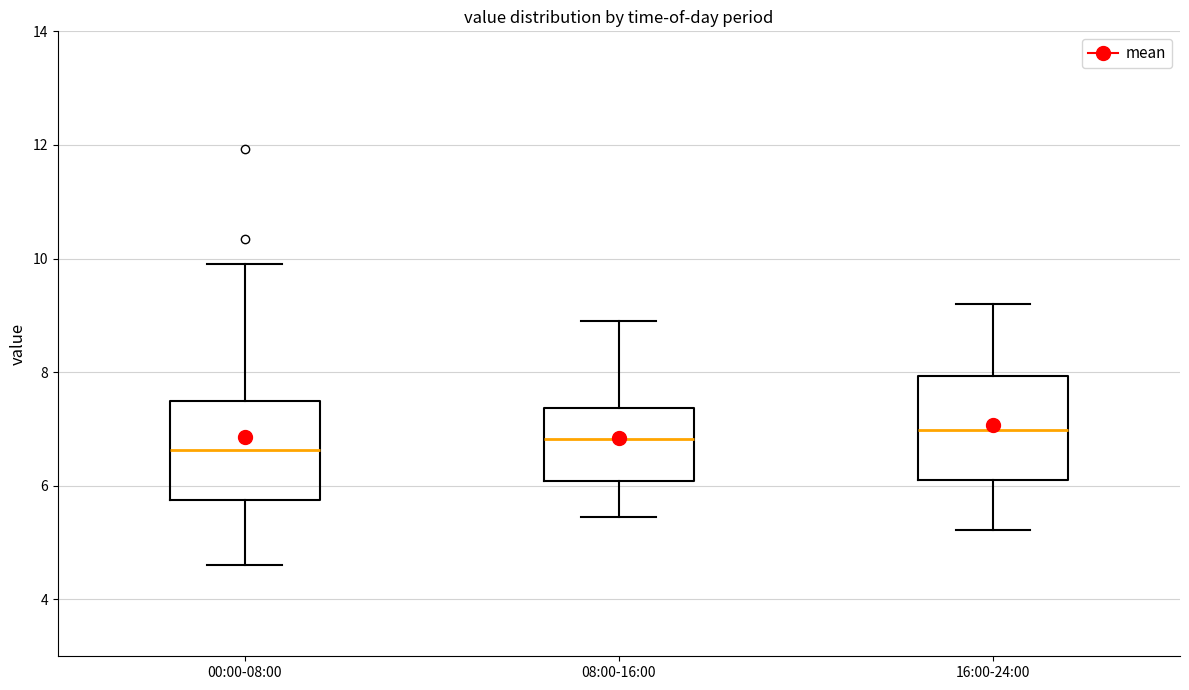

Reading left to right, transcribe this box plot: for each box, give where its median line is, the range the box spans, and where its two whiskers end, as read against the y-axis. The values are not printed on the chart, so give them approximately, as read against the axis.

00:00-08:00: median 6.6, box 5.8 to 7.4, whiskers 4.6 to 10.0
08:00-16:00: median 6.8, box 6.0 to 7.4, whiskers 5.4 to 9.0
16:00-24:00: median 7.0, box 6.2 to 8.0, whiskers 5.2 to 9.2